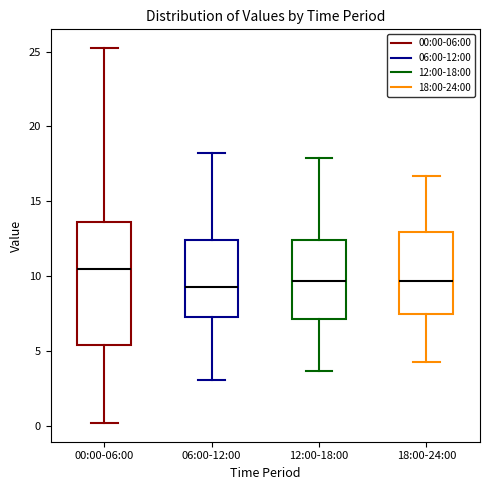

Reading left to right, transcribe this box plot: for each box, give where its median line is, the range the box spans, and where its two whiskers end, as read against the y-axis. The values are not printed on the chart, so give them approximately, as read against the axis.

00:00-06:00: median 10.5, box 5.5 to 13.5, whiskers 0.0 to 25.0
06:00-12:00: median 9.5, box 7.5 to 12.5, whiskers 3.0 to 18.0
12:00-18:00: median 9.5, box 7.0 to 12.5, whiskers 3.5 to 18.0
18:00-24:00: median 9.5, box 7.5 to 13.0, whiskers 4.5 to 16.5